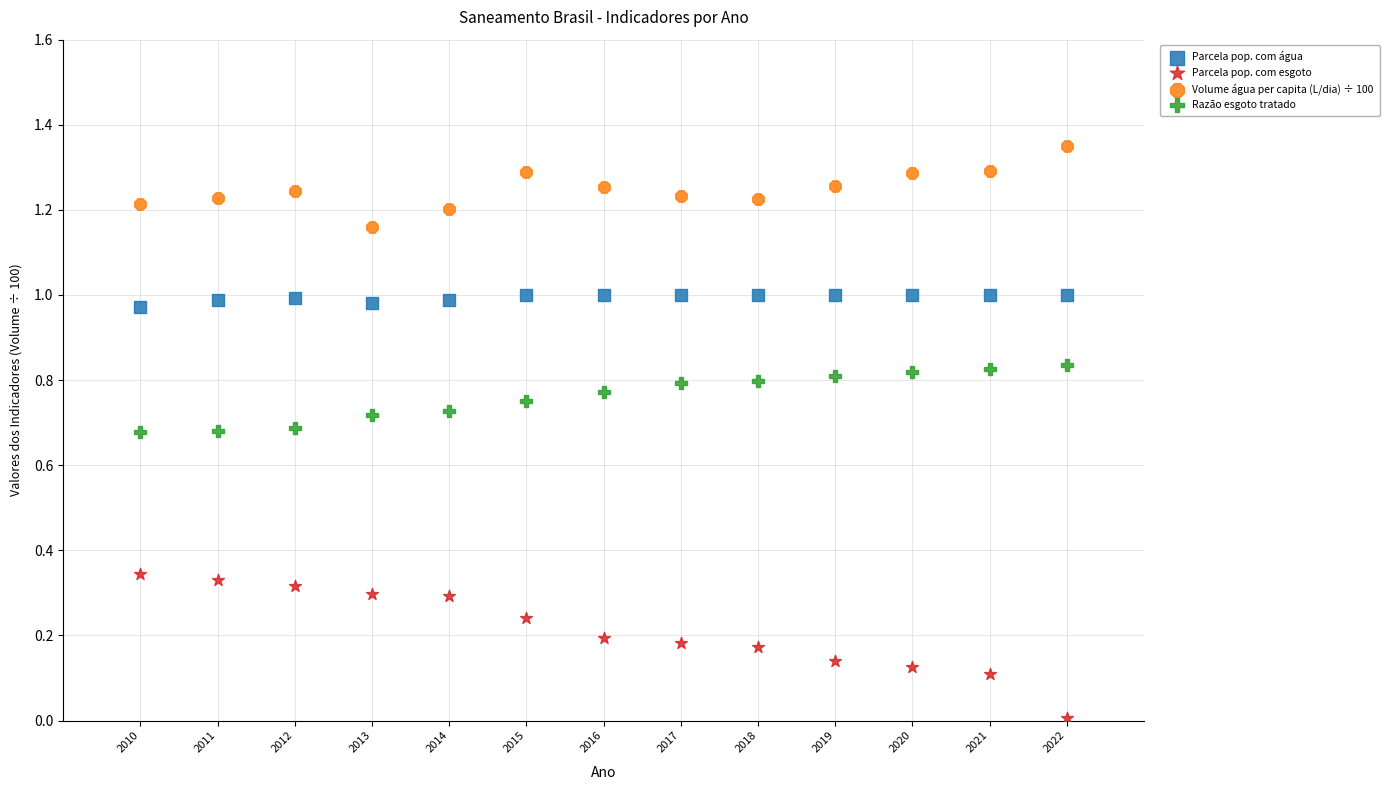

Which series reaches the minimum Y coordinate?

Parcela pop. com esgoto